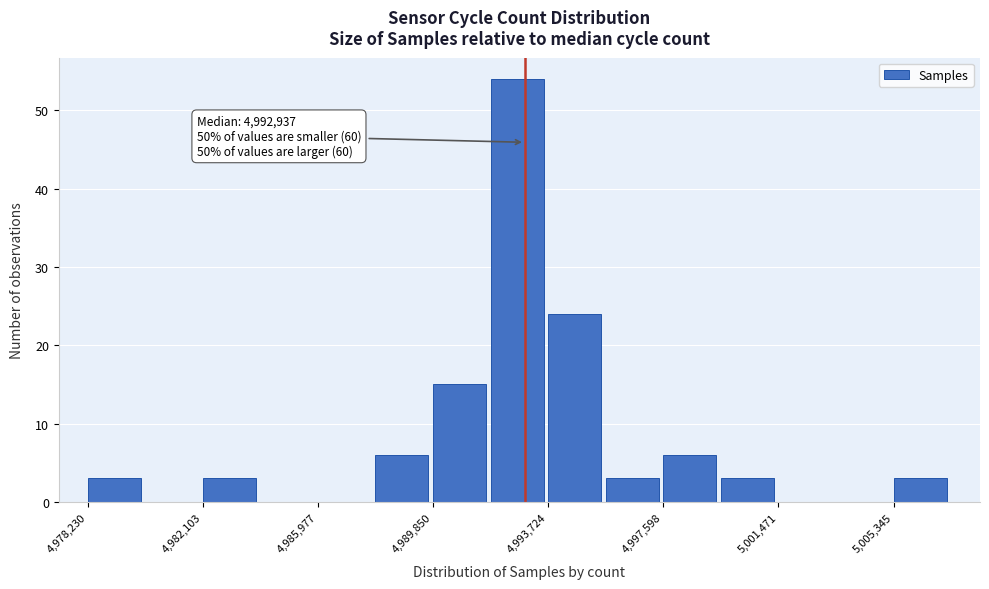

Around what value on the x-axis is the tallest bar? Give the approximate position of its centre, as read against the axis.

4992500